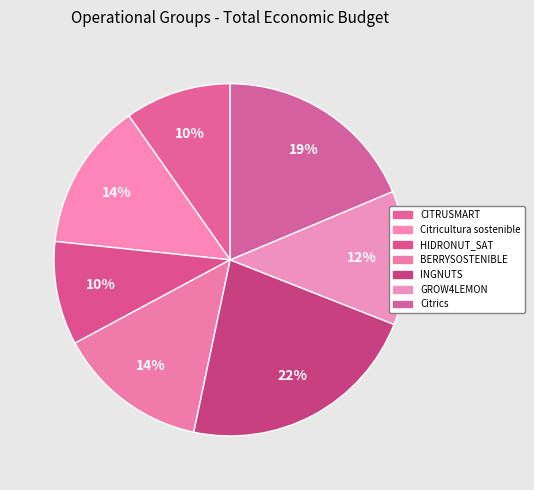

What is the largest slice in the pie chart?

INGNUTS